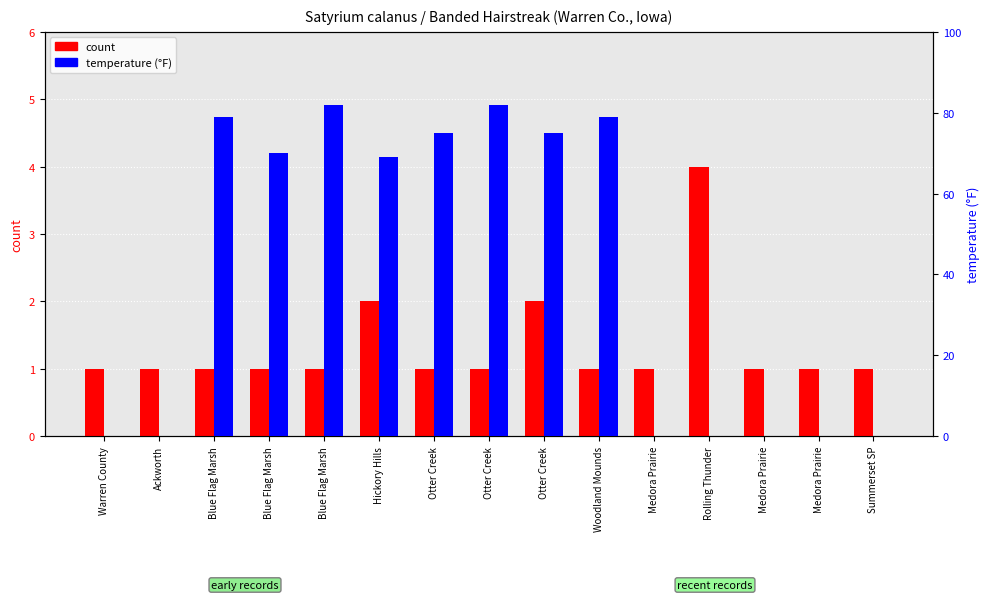

Which series has the largest total across all categories?

temperature